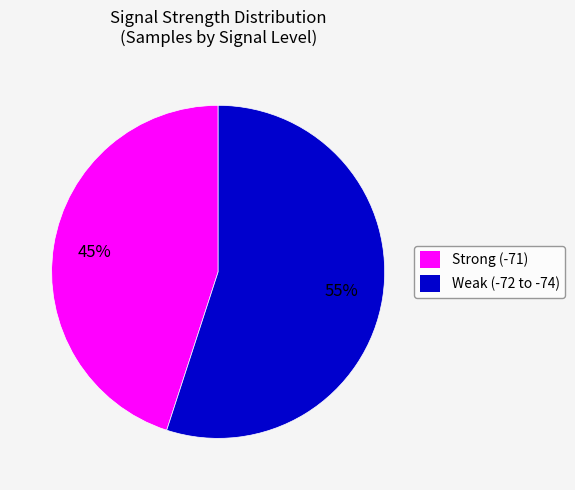

Combined, do Weak (-72 to -74) and Strong (-71) account for over 50%?

Yes